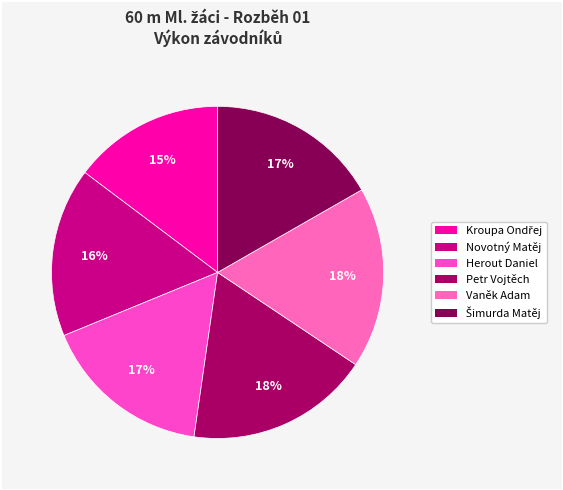

To the nearest percent, what is the difference between the largest and smallest slice percentages?

3%